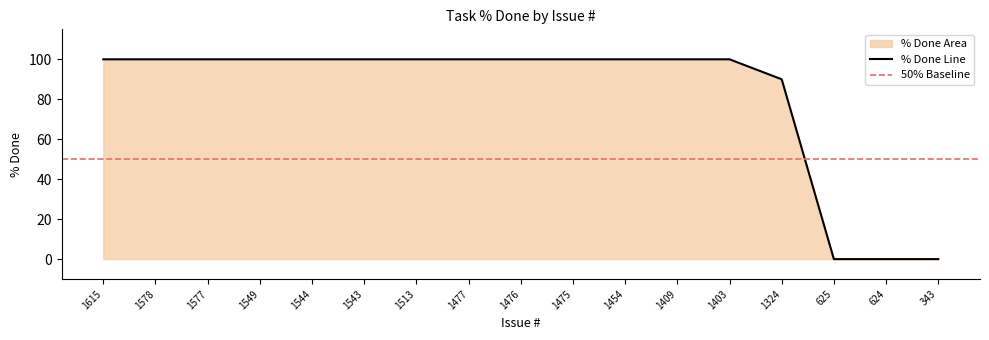

What is the sum of all values?

1390